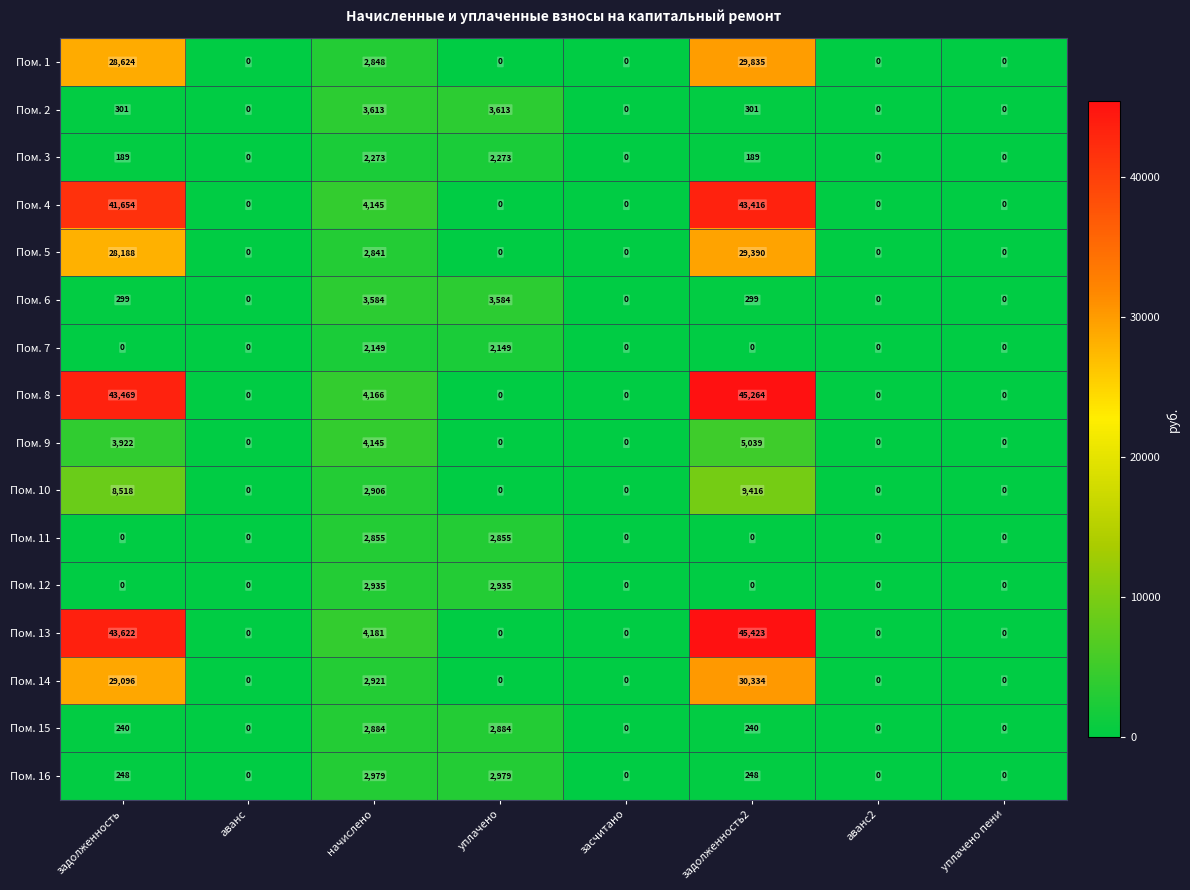

Count the number of data series in this chart.

16